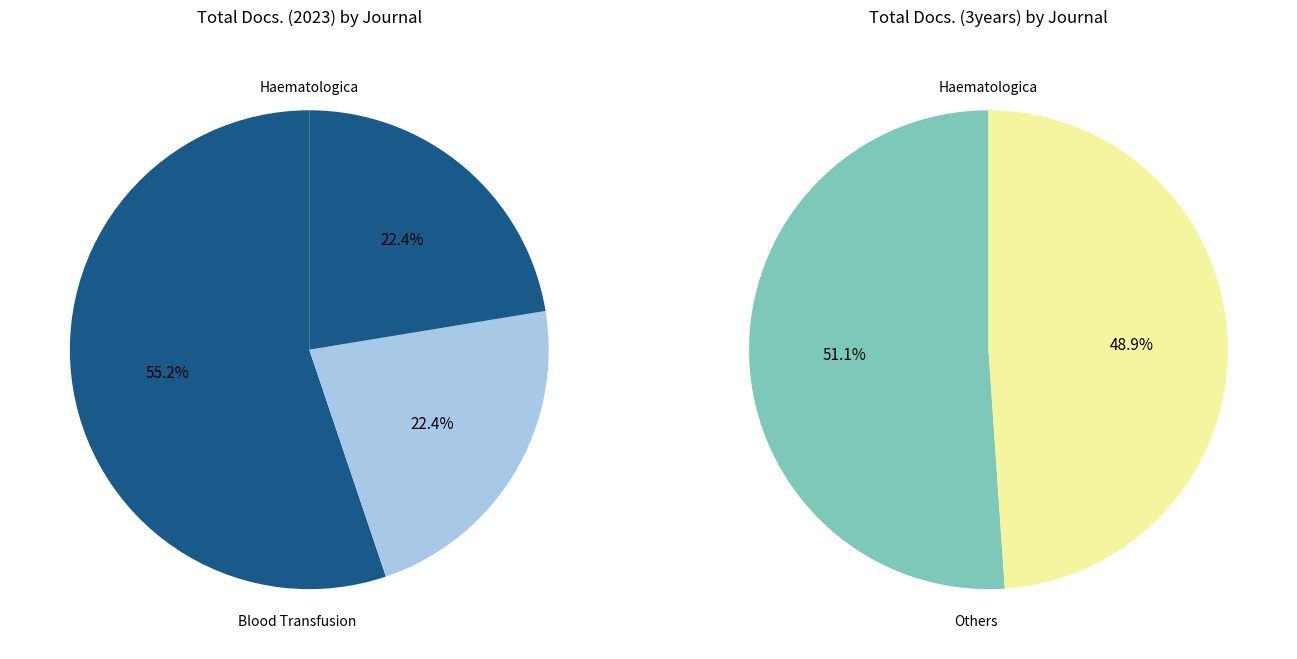

To the nearest percent, what portion does Haematologica represent?

55%